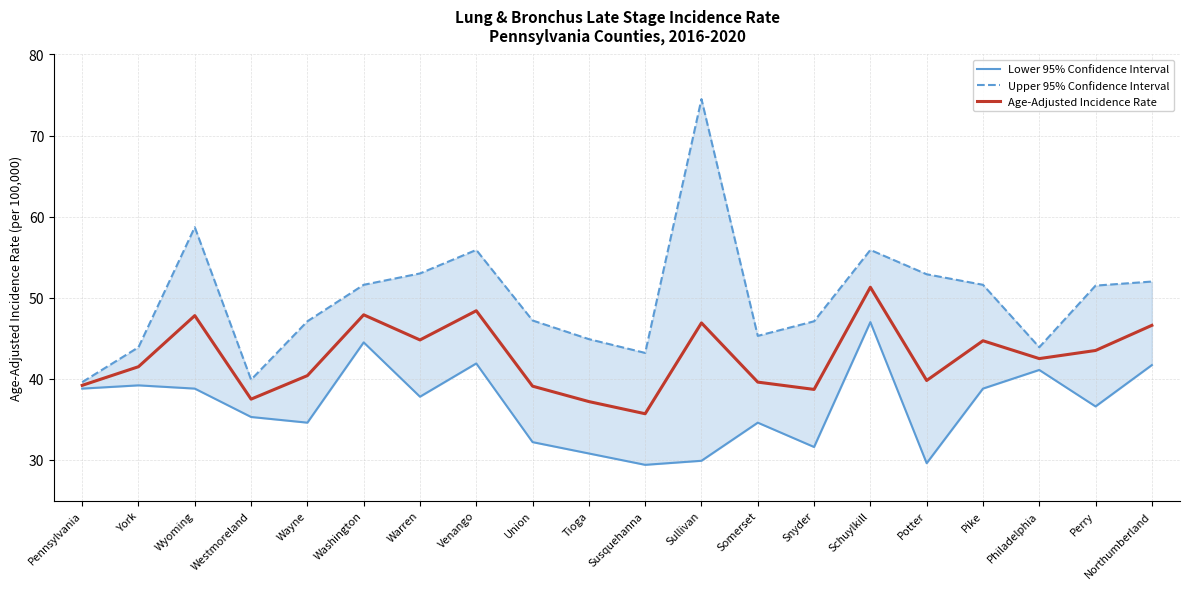

Reading left to right, transcribe all the data shown in this chart.

Lower 95% Confidence Interval: Pennsylvania=38.8	York=39.2	Wyoming=38.8	Westmoreland=35.3	Wayne=34.6	Washington=44.5	Warren=37.8	Venango=41.9	Union=32.2	Tioga=30.8	Susquehanna=29.4	Sullivan=29.9	Somerset=34.6	Snyder=31.6	Schuylkill=47.0	Potter=29.6	Pike=38.8	Philadelphia=41.1	Perry=36.6	Northumberland=41.7
Upper 95% Confidence Interval: Pennsylvania=39.6	York=43.9	Wyoming=58.7	Westmoreland=39.9	Wayne=47.1	Washington=51.6	Warren=53.0	Venango=55.9	Union=47.2	Tioga=44.9	Susquehanna=43.2	Sullivan=74.5	Somerset=45.3	Snyder=47.1	Schuylkill=55.9	Potter=52.9	Pike=51.6	Philadelphia=43.9	Perry=51.5	Northumberland=52.0
Age-Adjusted Incidence Rate: Pennsylvania=39.2	York=41.5	Wyoming=47.8	Westmoreland=37.5	Wayne=40.4	Washington=47.9	Warren=44.8	Venango=48.4	Union=39.1	Tioga=37.2	Susquehanna=35.7	Sullivan=46.9	Somerset=39.6	Snyder=38.7	Schuylkill=51.3	Potter=39.8	Pike=44.7	Philadelphia=42.5	Perry=43.5	Northumberland=46.6